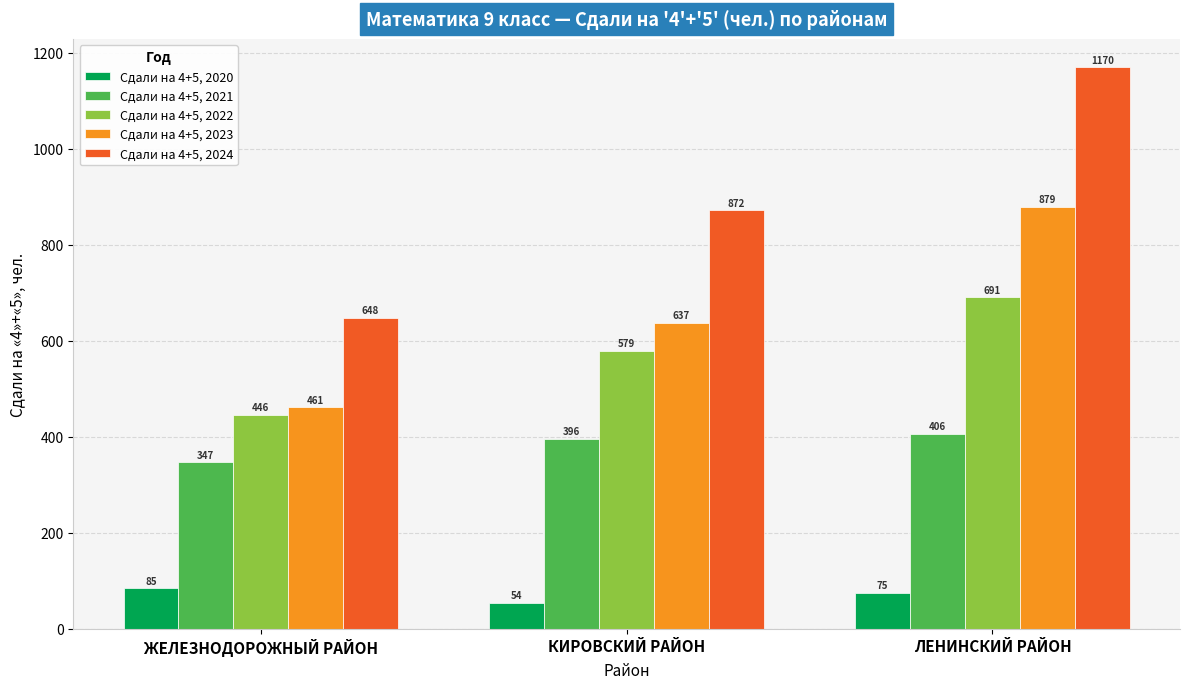

What is the sum of all Сдали на 4+5, 2023 values?

1977.0